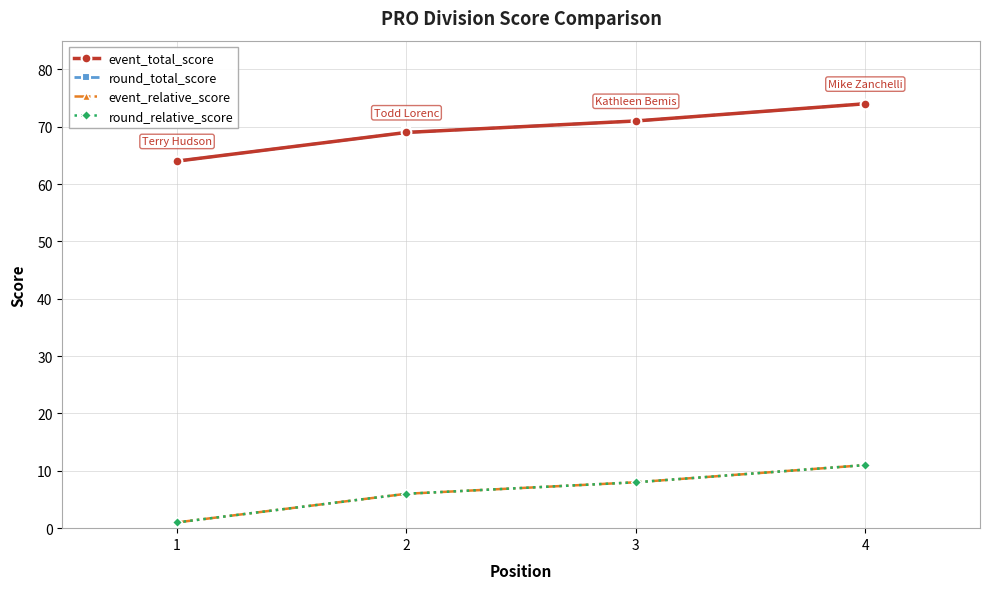

Does the chart have visible grid lines?

Yes